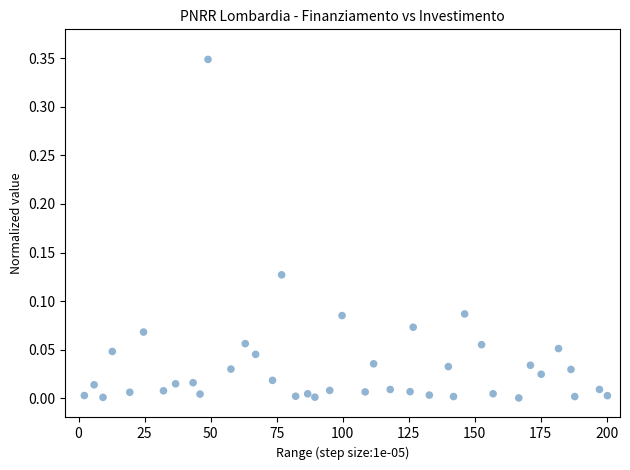

What is the range of X values (max minus min)?

198.1